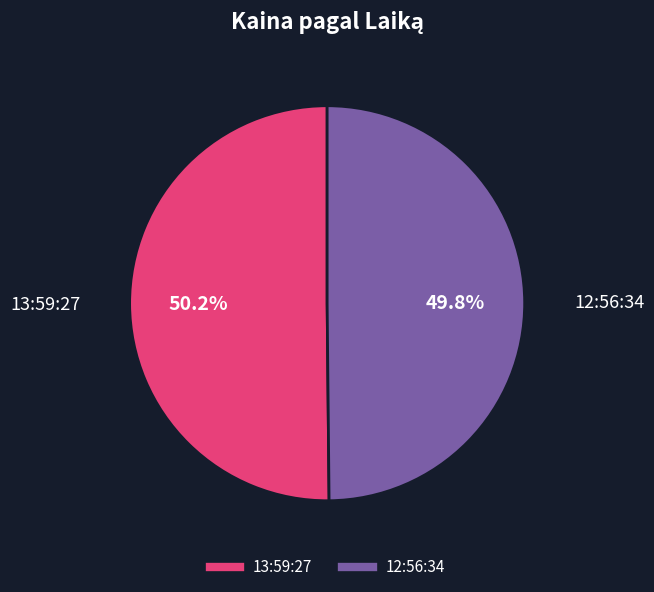

Combined, do 12:56:34 and 13:59:27 account for over 50%?

Yes